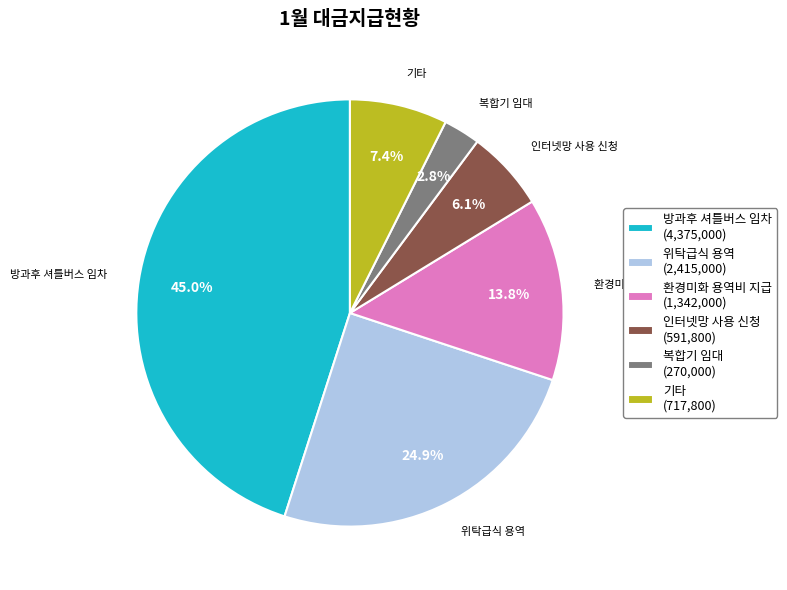

Which has a higher value, 기타 (717,800) or 복합기 임대 (270,000)?

기타 (717,800)